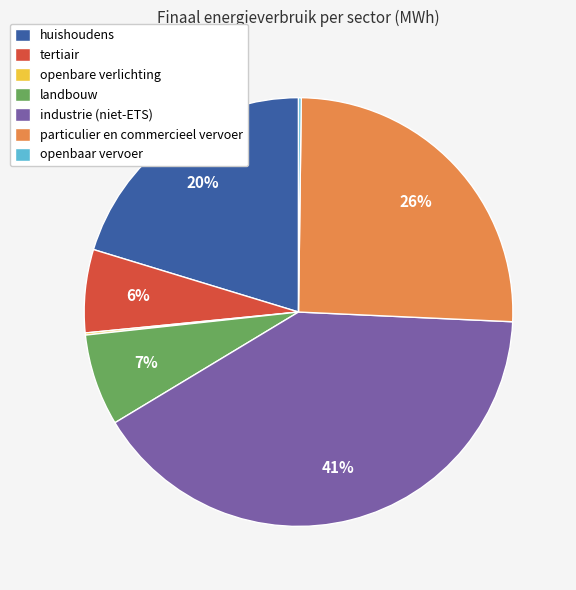

Between landbouw and tertiair, which is larger?

landbouw